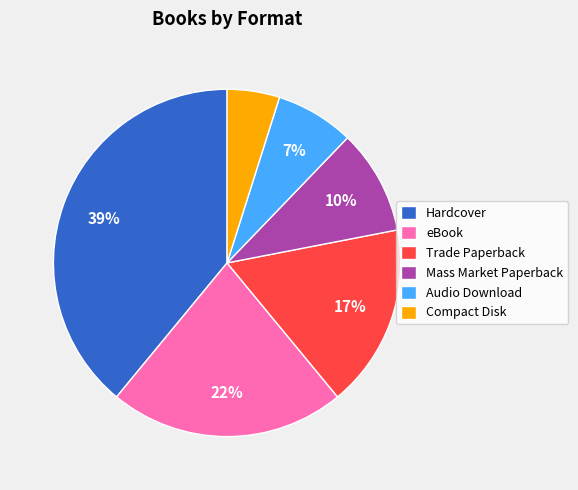

To the nearest percent, what percentage of the pie is Mass Market Paperback?

10%